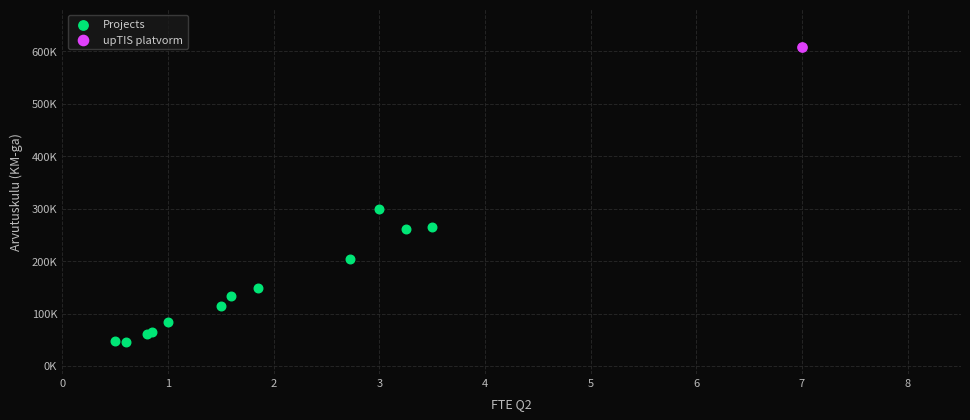

What are all the series names shown in the legend?

Projects, upTIS platvorm